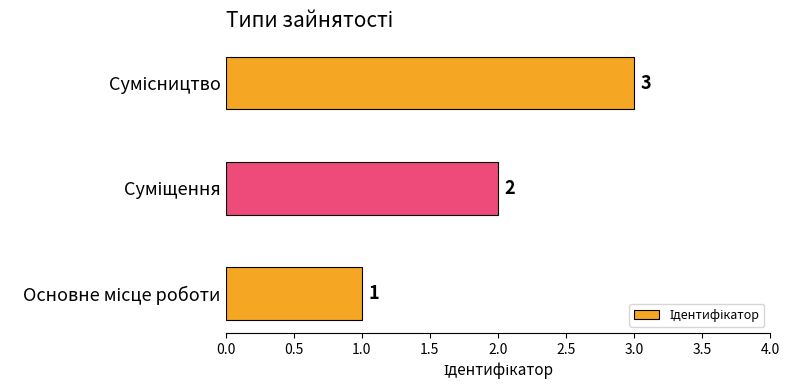

What is the difference between the maximum and minimum values?

2